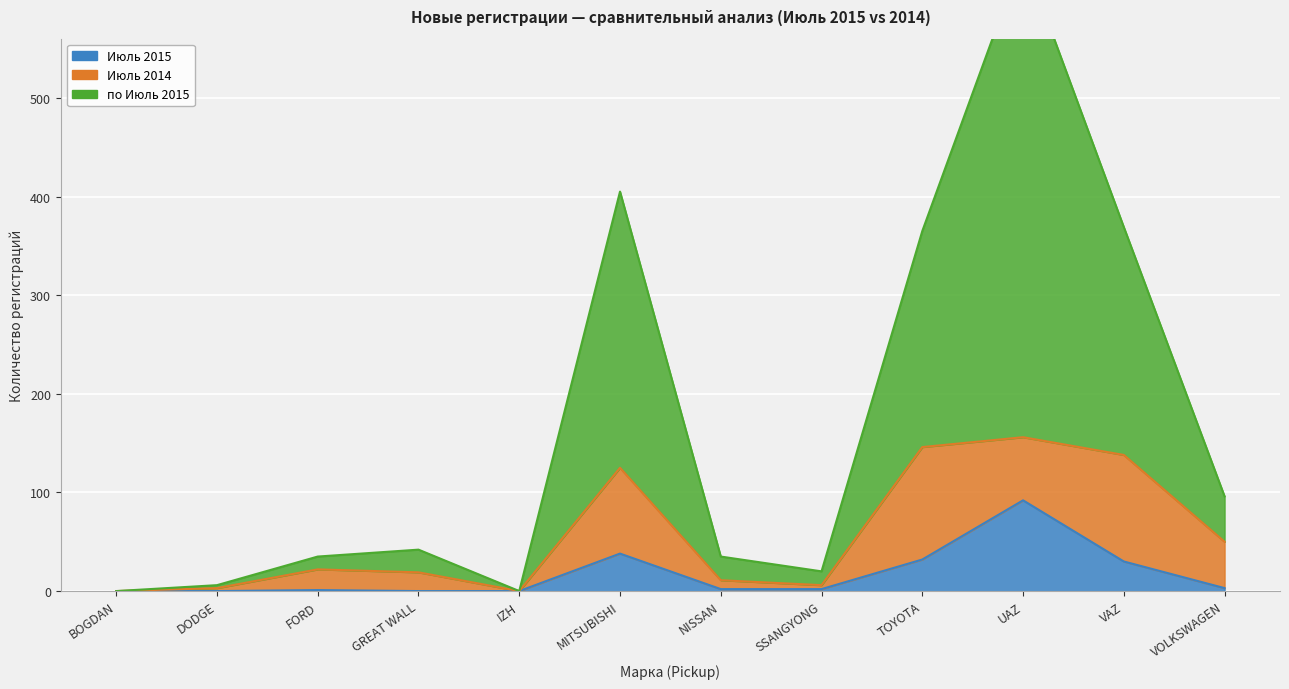

Which series has the widest spread of values?

по Июль 2015